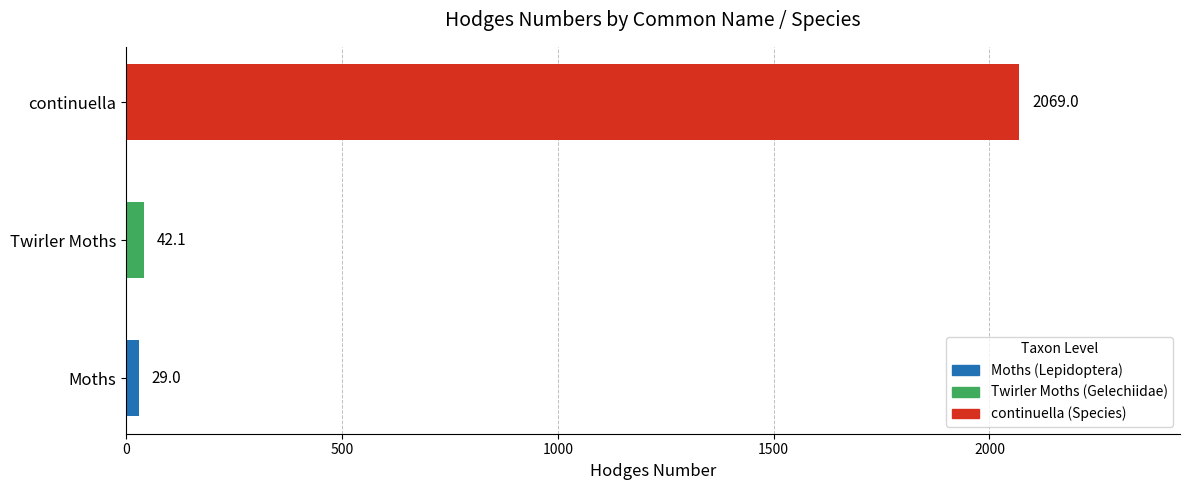

What is the change in value from Moths to continuella?

+2040.0